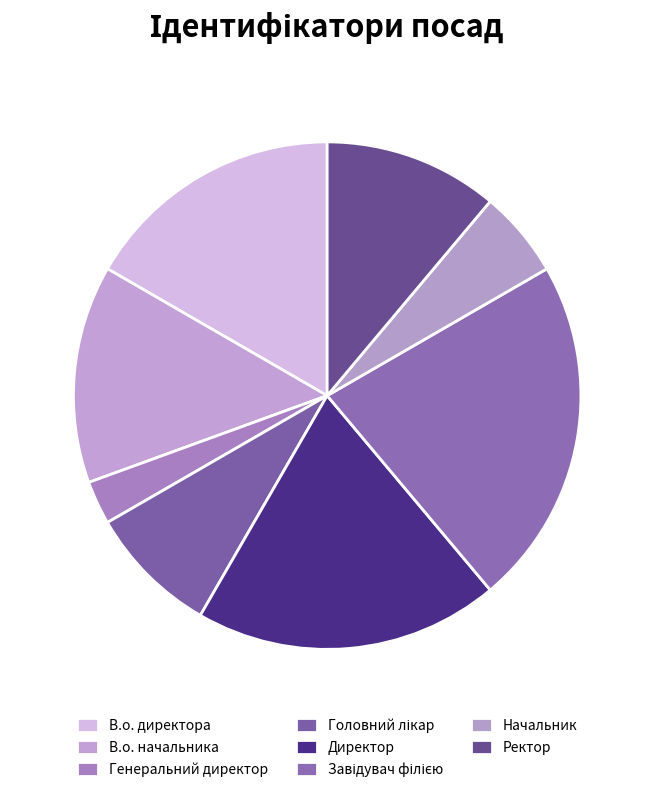

What is the largest slice in the pie chart?

Завідувач філією